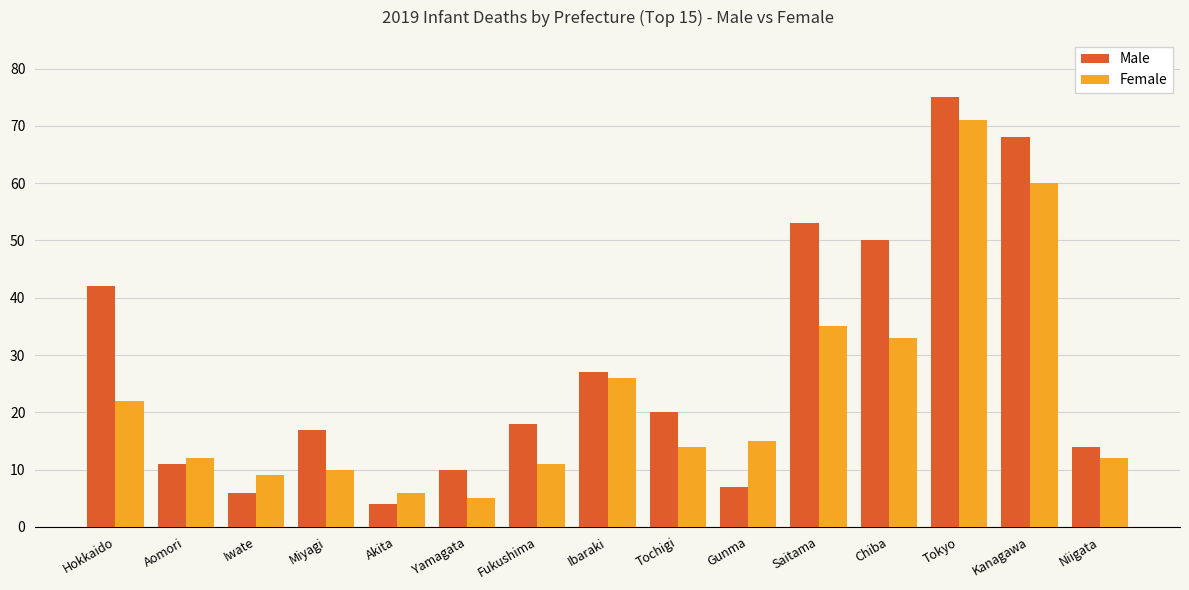

Reading left to right, what are all the values shown in this chart?

Male: 42	11	6	17	4	10	18	27	20	7	53	50	75	68	14
Female: 22	12	9	10	6	5	11	26	14	15	35	33	71	60	12